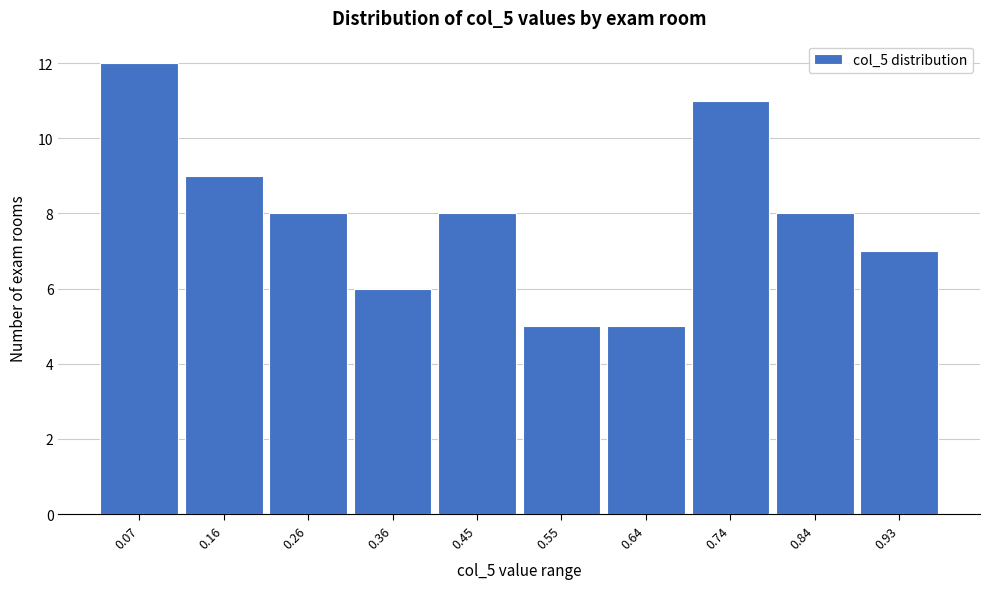

Reading left to right, list every bar in this chart as the range it spans on the x-axis followed by its height. Neither the bar edges nor the heights are printed on the chart, so give them approximately, as read against the axes.

0.02 to 0.11: 12
0.11 to 0.21: 9
0.21 to 0.31: 8
0.31 to 0.40: 6
0.40 to 0.50: 8
0.50 to 0.60: 5
0.60 to 0.69: 5
0.69 to 0.79: 11
0.79 to 0.88: 8
0.88 to 0.98: 7